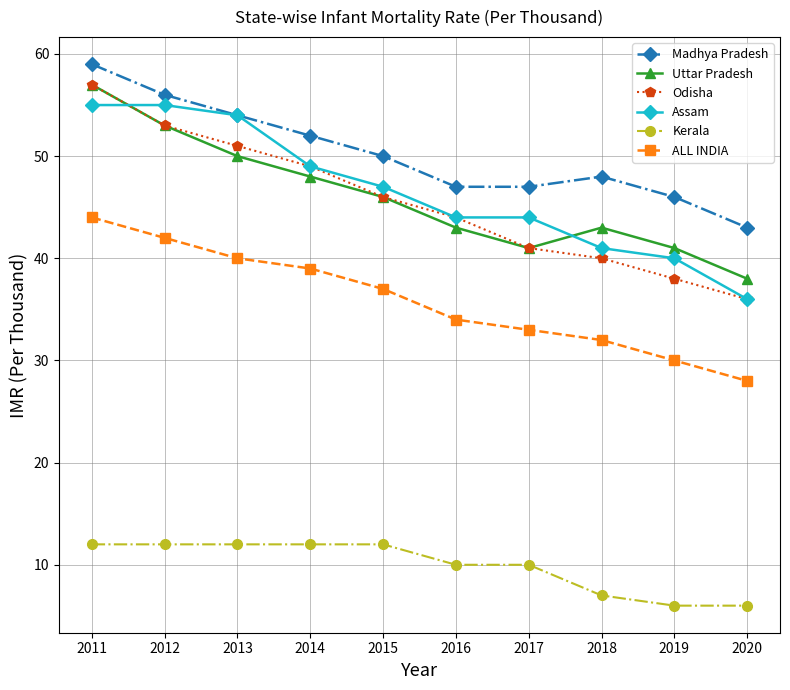

Which series has the widest spread of values?

Odisha